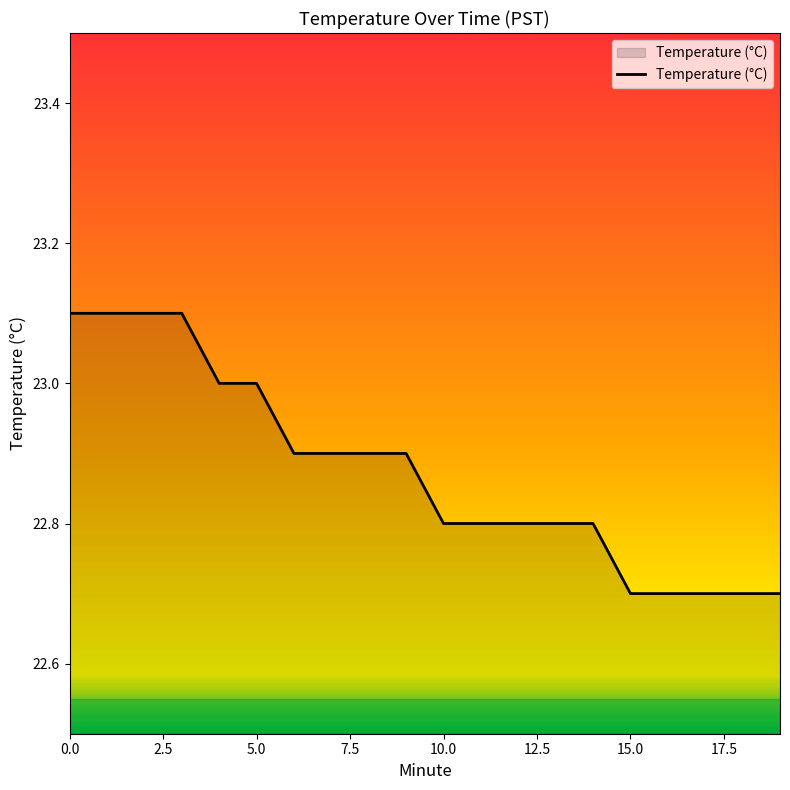

Reading left to right, extract all data points from this chart.

23.1	23.1	23.1	23.1	23.0	23.0	22.9	22.9	22.9	22.9	22.8	22.8	22.8	22.8	22.8	22.7	22.7	22.7	22.7	22.7